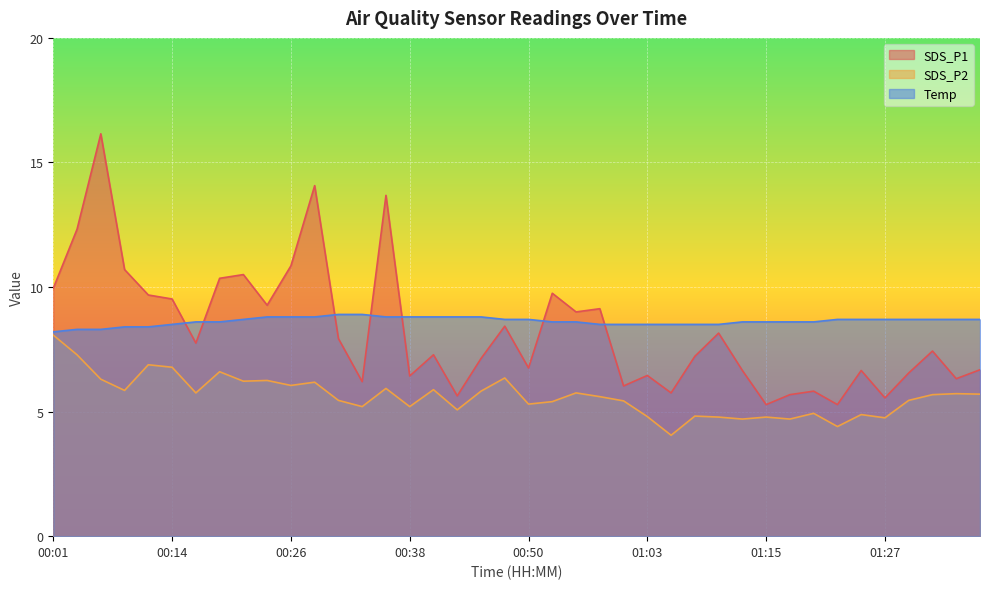

Reading left to right, list all the values displayed in this chart.

SDS_P1: 9.9	12.3	16.1	10.7	9.7	9.5	7.8	10.3	10.5	9.3	10.8	14.1	7.9	6.2	13.7	6.4	7.3	5.6	7.1	8.4	6.8	9.8	9.0	9.1	6.0	6.5	5.8	7.2	8.2	6.7	5.3	5.7	5.8	5.3	6.7	5.5	6.5	7.4	6.3	6.7
SDS_P2: 8.1	7.3	6.3	5.8	6.9	6.8	5.8	6.6	6.2	6.2	6.0	6.2	5.5	5.2	5.9	5.2	5.9	5.1	5.8	6.3	5.3	5.4	5.8	5.6	5.4	4.8	4.0	4.8	4.8	4.7	4.8	4.7	4.9	4.4	4.9	4.8	5.5	5.7	5.7	5.7
Temp: 8.2	8.3	8.3	8.4	8.4	8.5	8.6	8.6	8.7	8.8	8.8	8.8	8.9	8.9	8.8	8.8	8.8	8.8	8.8	8.7	8.7	8.6	8.6	8.5	8.5	8.5	8.5	8.5	8.5	8.6	8.6	8.6	8.6	8.7	8.7	8.7	8.7	8.7	8.7	8.7